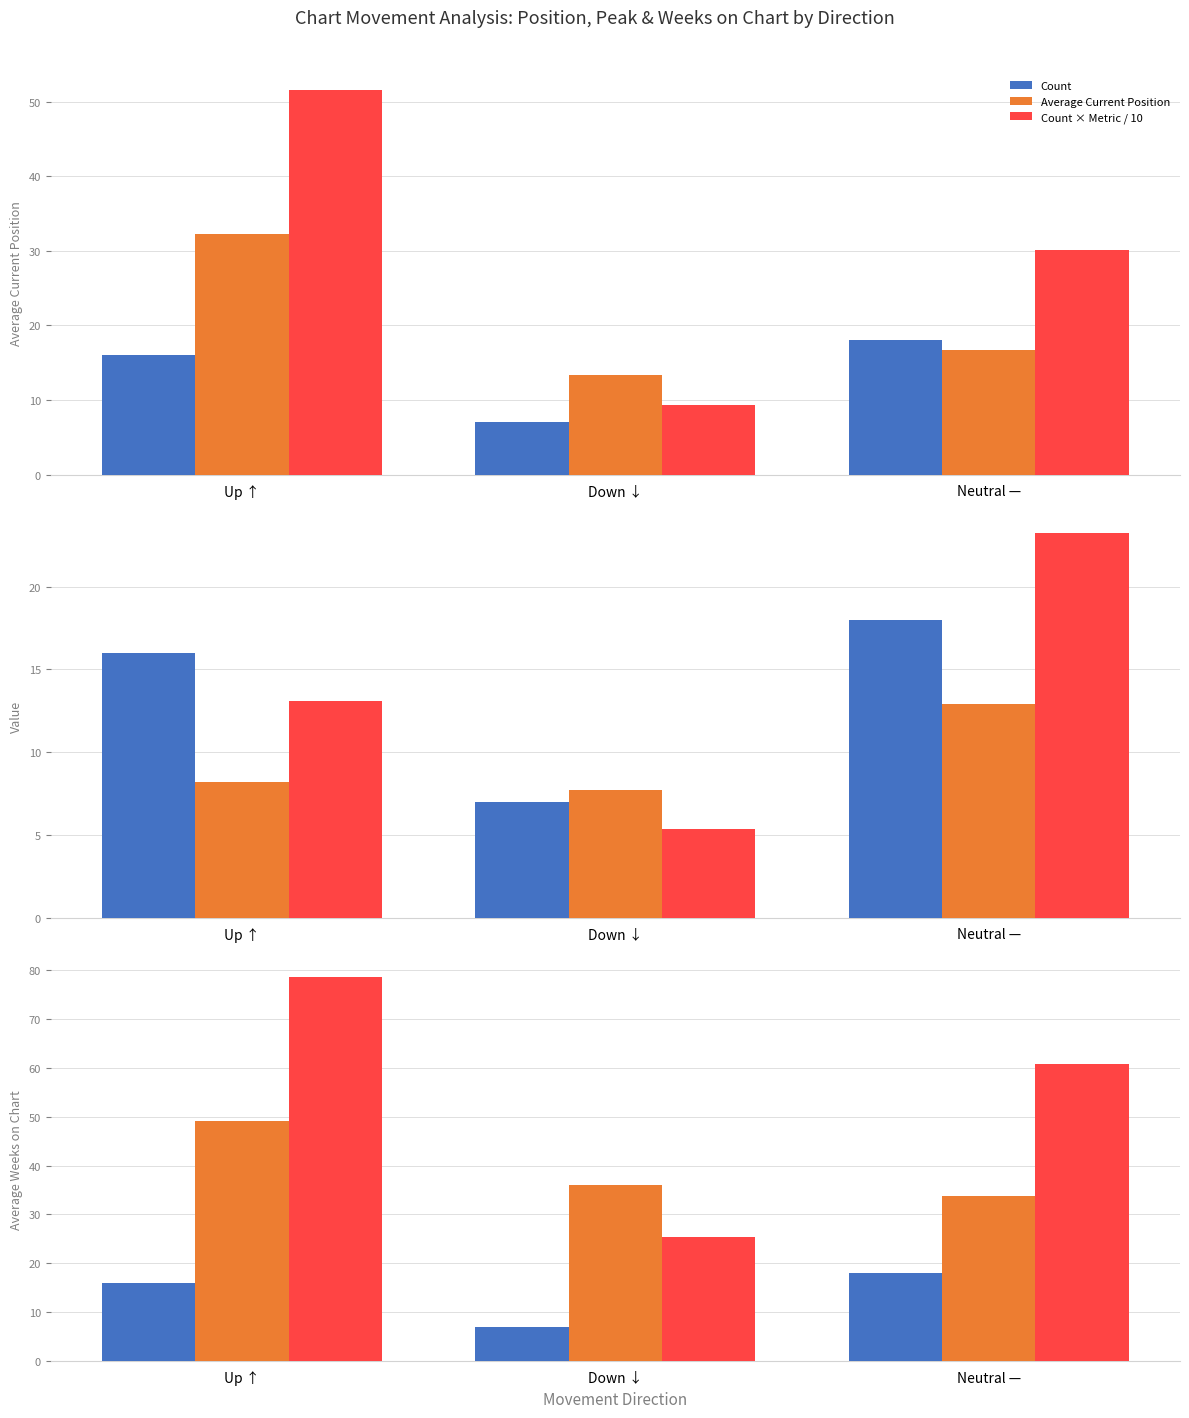

At which label is Average Peak Position closest to 10?

Up ↑